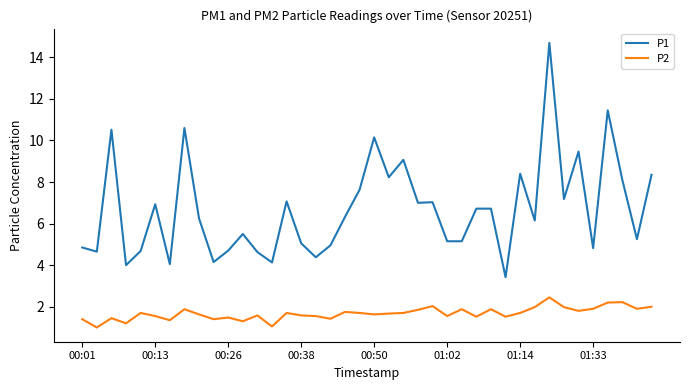

Which series has the largest total across all categories?

P1